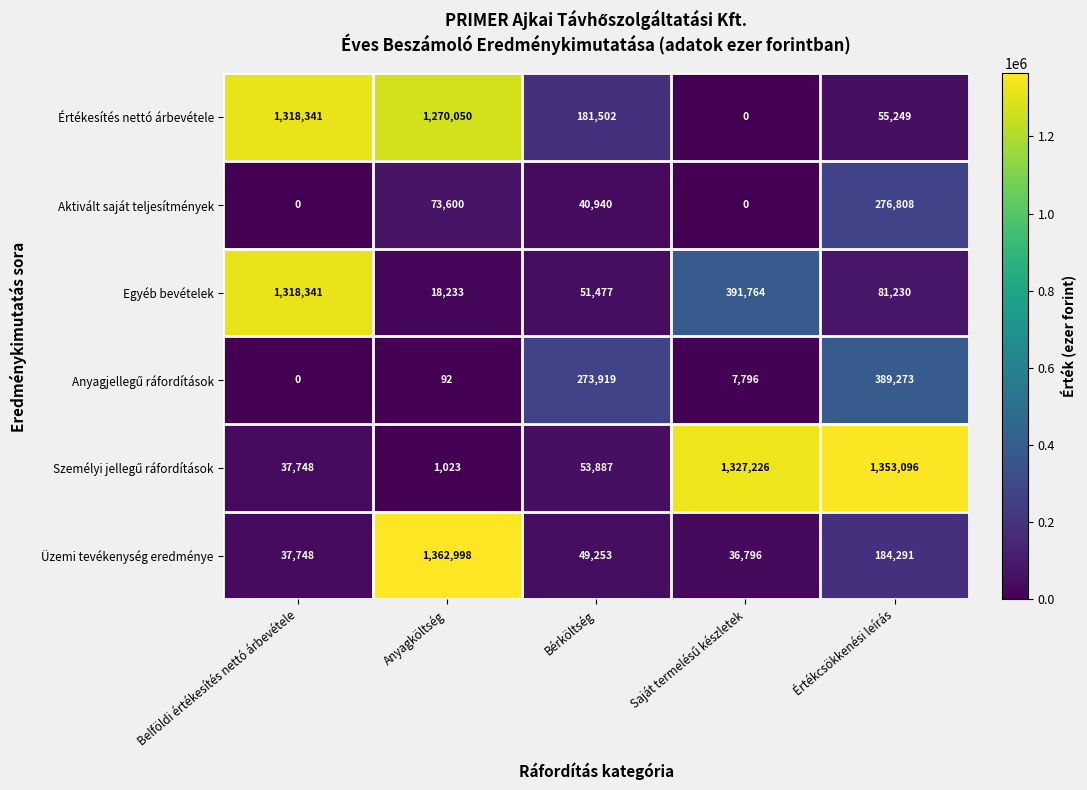

Is it true that Aktivált saját teljesítmények equals 40940 at Bérköltség?

True